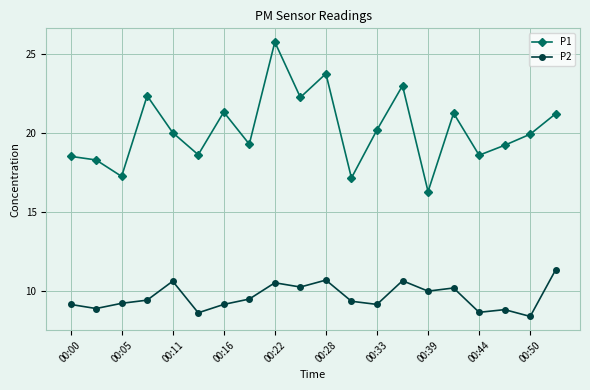

What is the value of the P1 point at the 16th from the left?

21.2